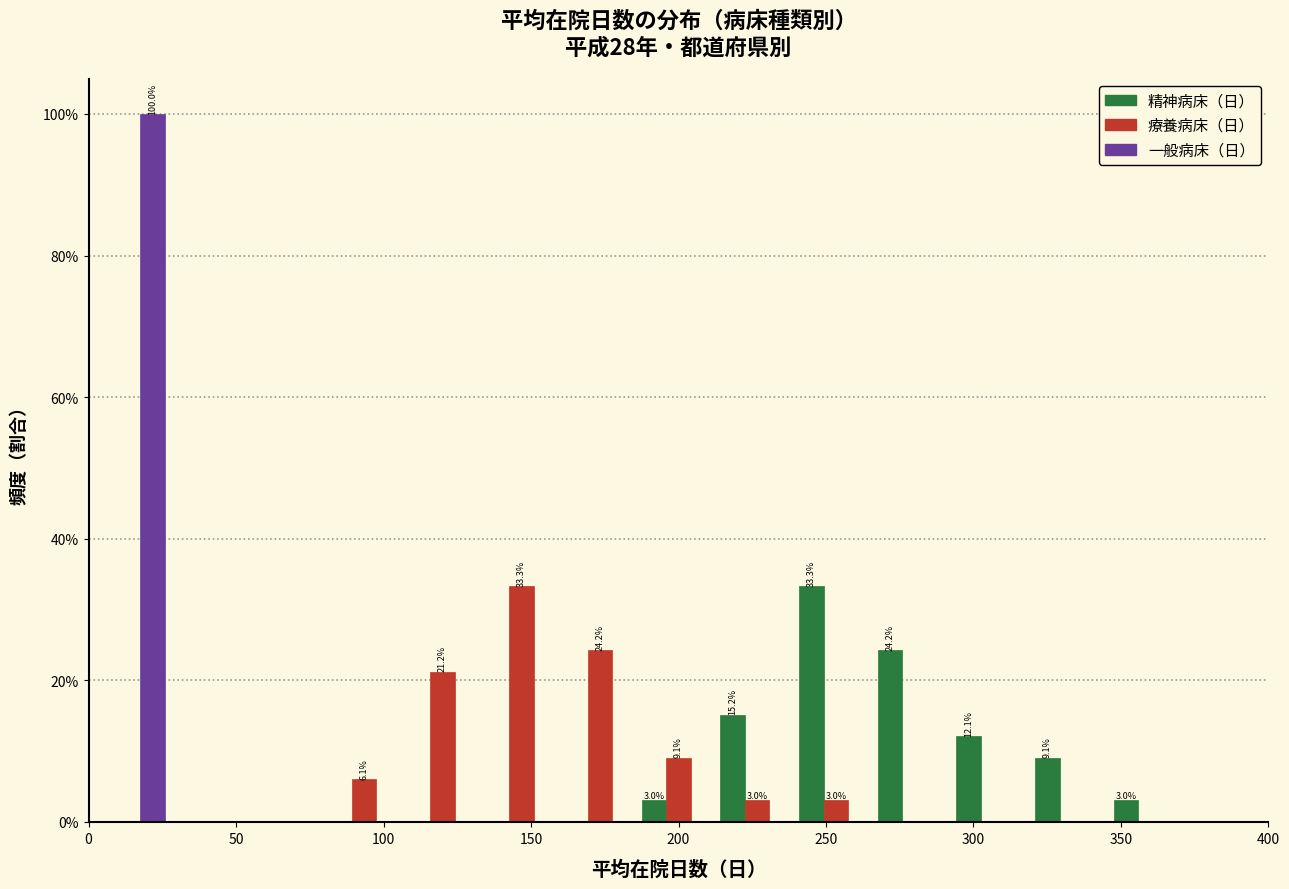

In the 療養病床（日） series, which range on the x-axis has the tallest bar?

135 to 160